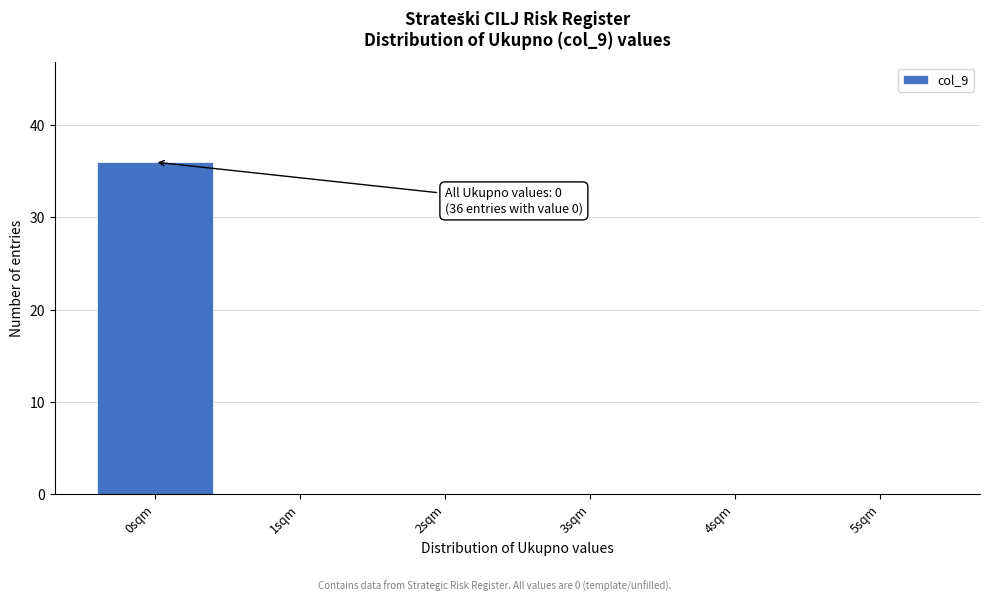

Which range on the x-axis has the tallest bar?

-0.5 to 0.5